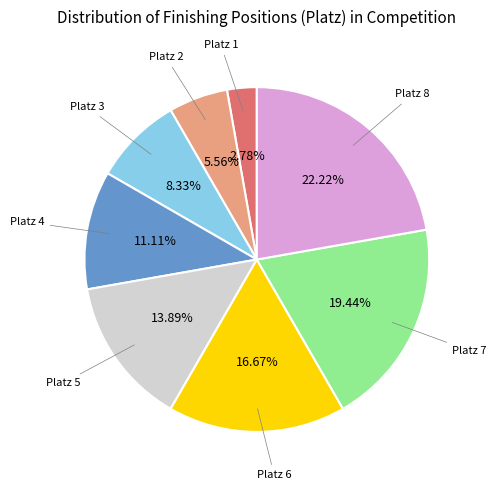

To the nearest percent, what is the average slice percentage?

12%